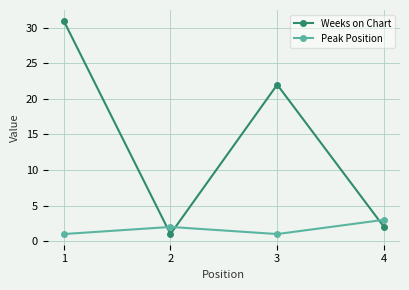

The value of Peak Position at 1 is 0. True or false?

False